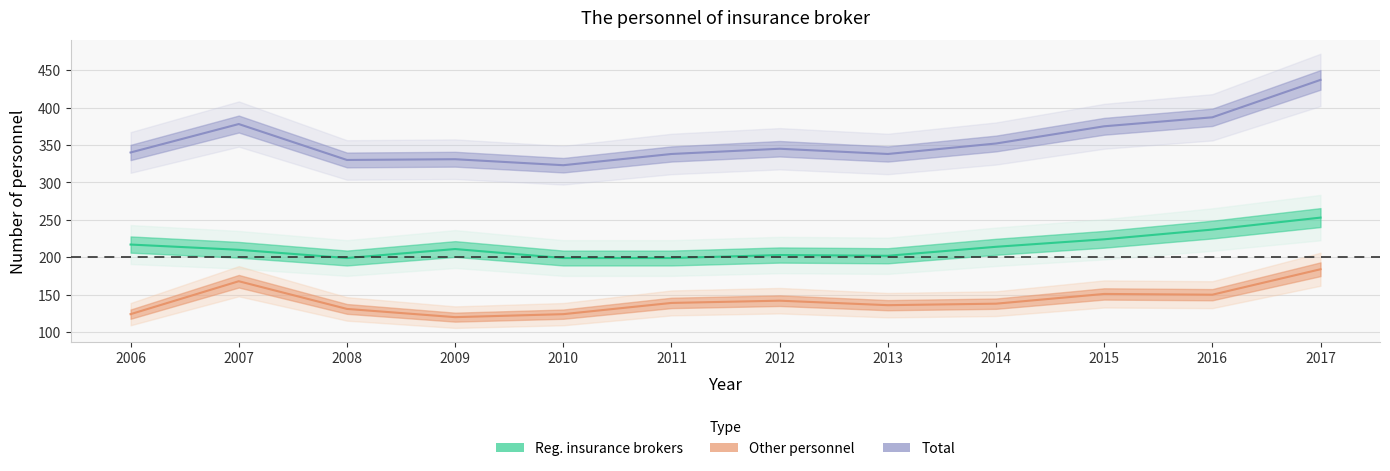

How many lines are shown in the chart?

3